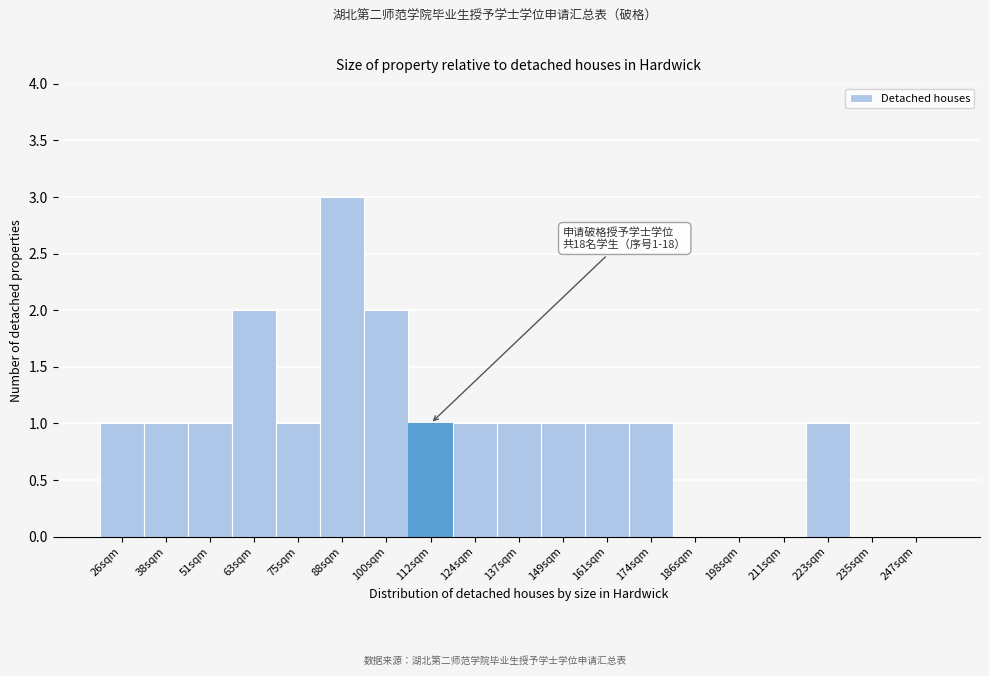

Reading left to right, list all the values displayed in this chart.

26sqm=1	38sqm=1	51sqm=1	63sqm=2	75sqm=1	88sqm=3	100sqm=2	112sqm=1	124sqm=1	137sqm=1	149sqm=1	161sqm=1	174sqm=1	186sqm=0	198sqm=0	211sqm=0	223sqm=1	235sqm=0	247sqm=0